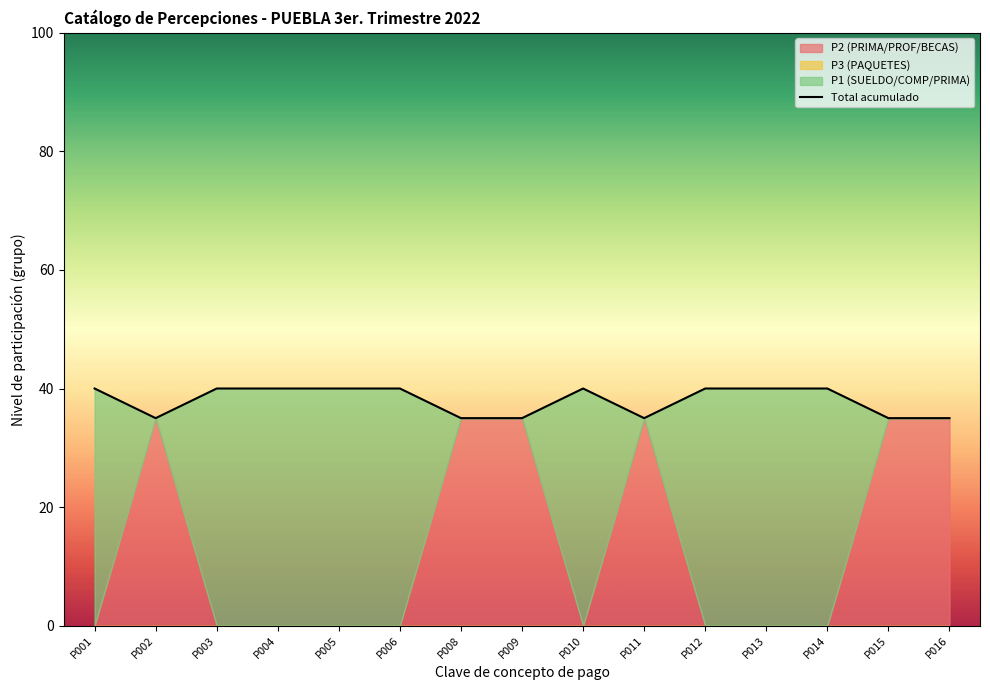

What is the value of the 1st point from the left?

40